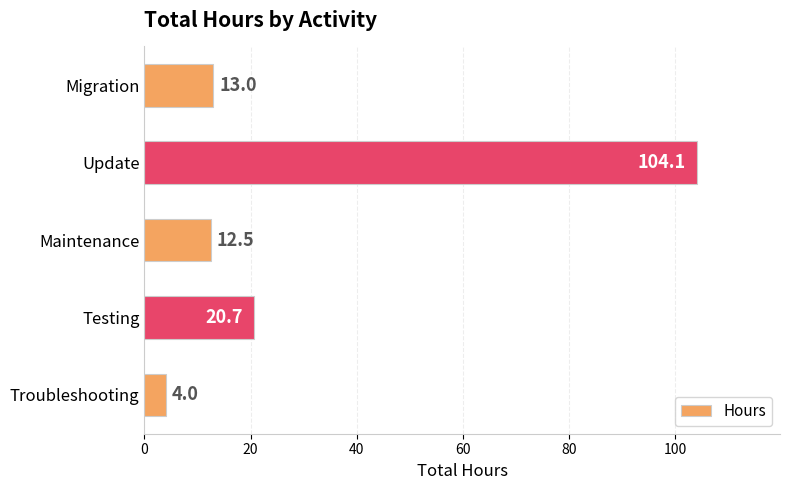

Rank the categories by value from lowest to highest.

Troubleshooting, Maintenance, Migration, Testing, Update